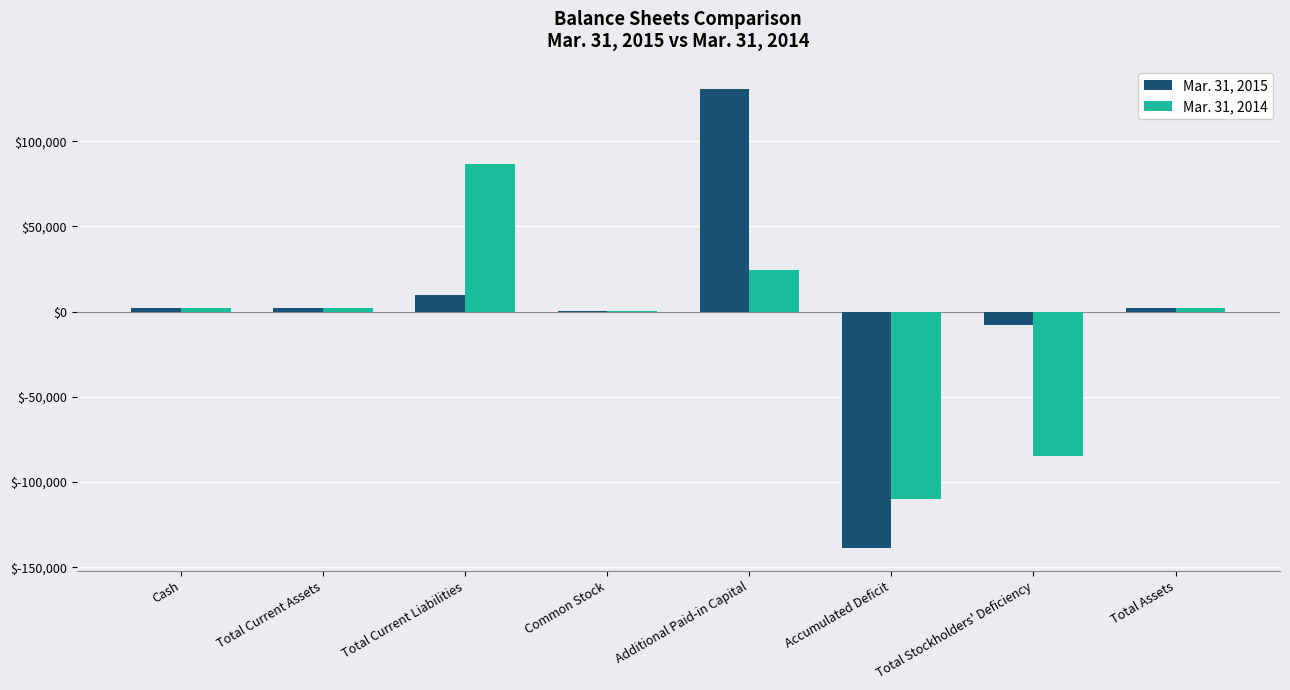

What is the total value across all series at Additional Paid-in Capital?

154950